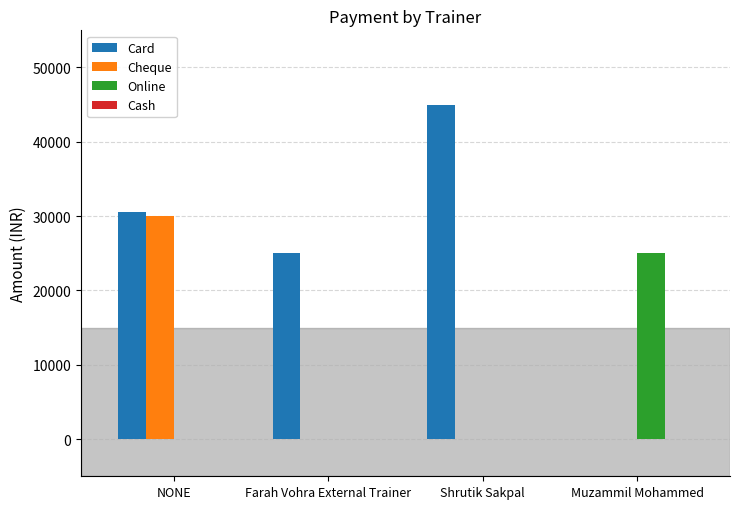

What is the spread (max minus min) of values at Shrutik Sakpal?

45000